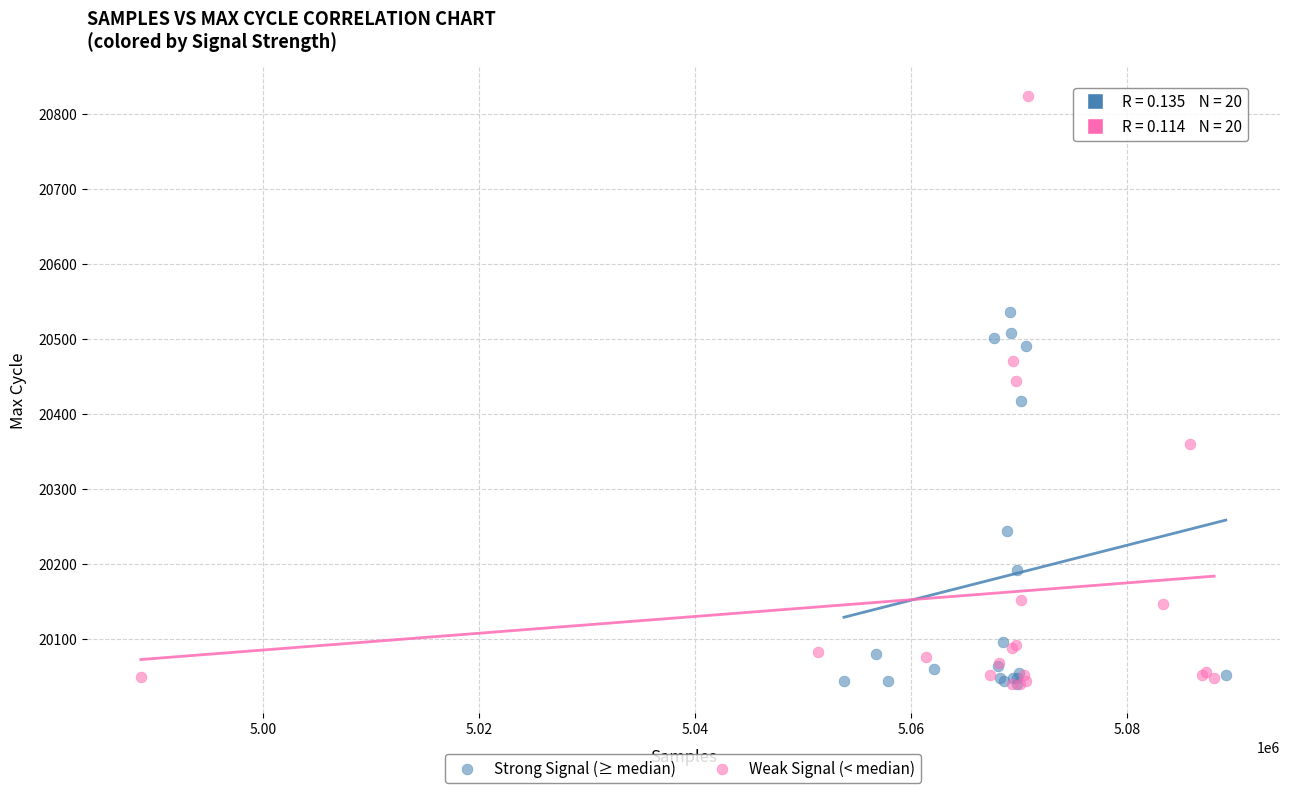

Which series contains the highest Y value?

Weak Signal (< median)